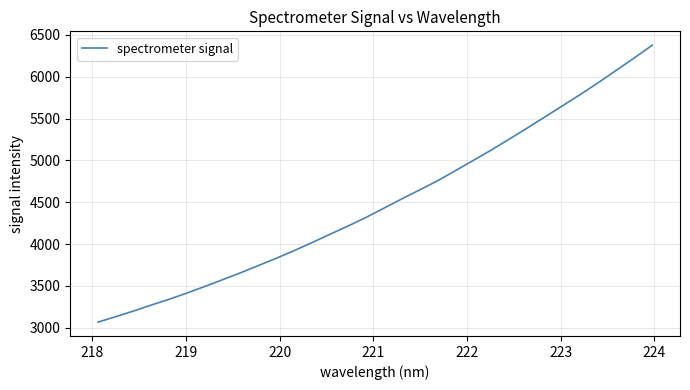

What is the greatest value displayed?

6377.1